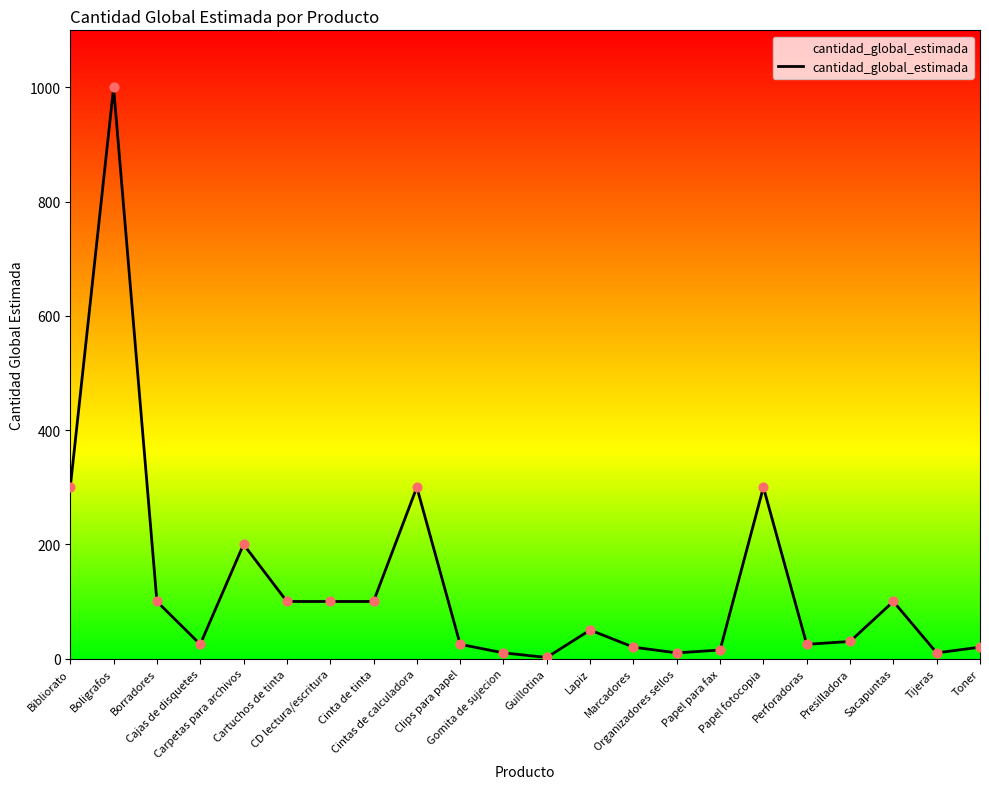

What is the ratio of the value at Cinta de tinta to the value at Marcadores?

5.0